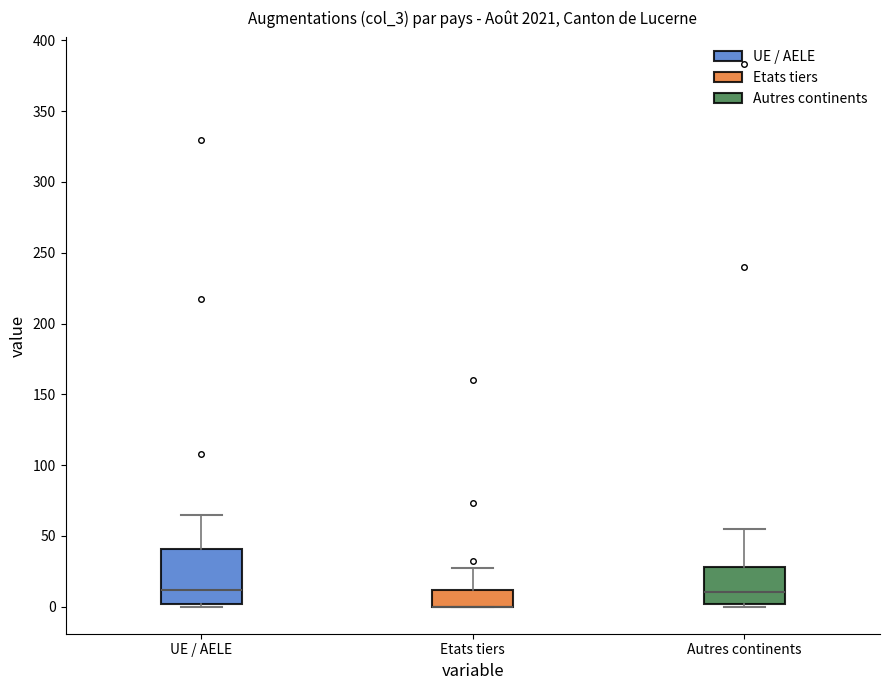

Reading left to right, transcribe this box plot: for each box, give where its median line is, the range the box spans, and where its two whiskers end, as read against the y-axis. The values are not printed on the chart, so give them approximately, as read against the axis.

UE / AELE: median 10, box 0 to 40, whiskers 0 (just below the box's lower edge) to 65
Etats tiers: median 0 (drawn on the box's lower edge), box 0 to 10, whiskers 0 to 25
Autres continents: median 10, box 0 to 30, whiskers 0 (just below the box's lower edge) to 55